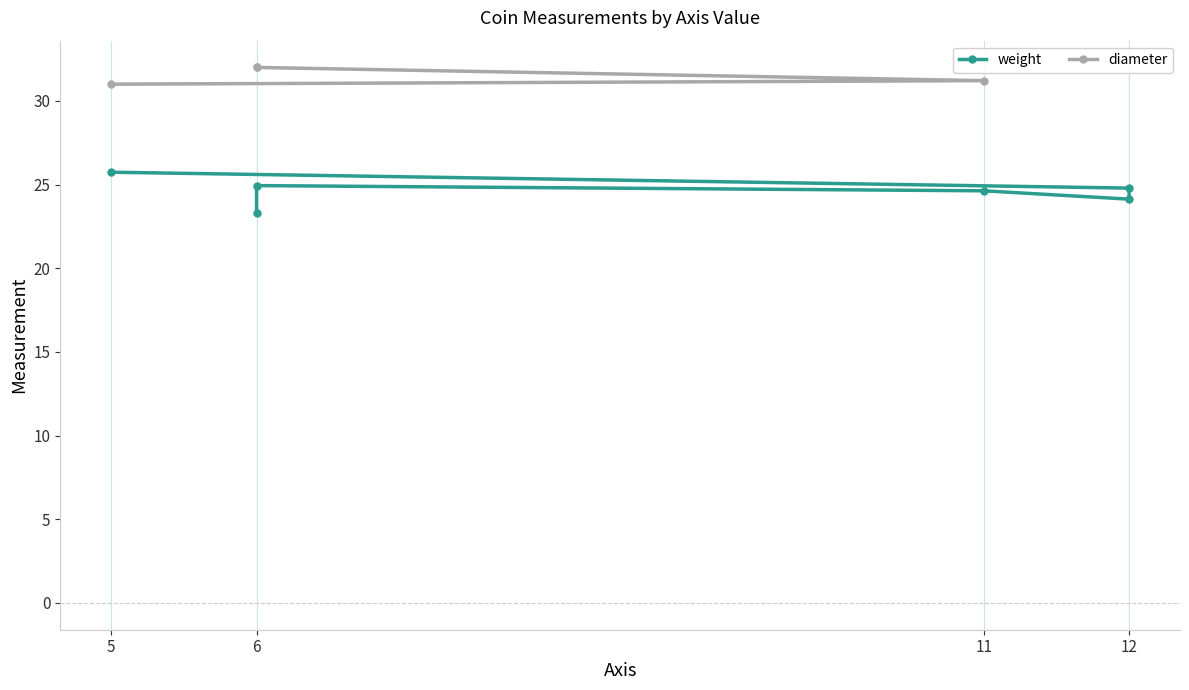

Is this an area chart (filled region under the line)?

No